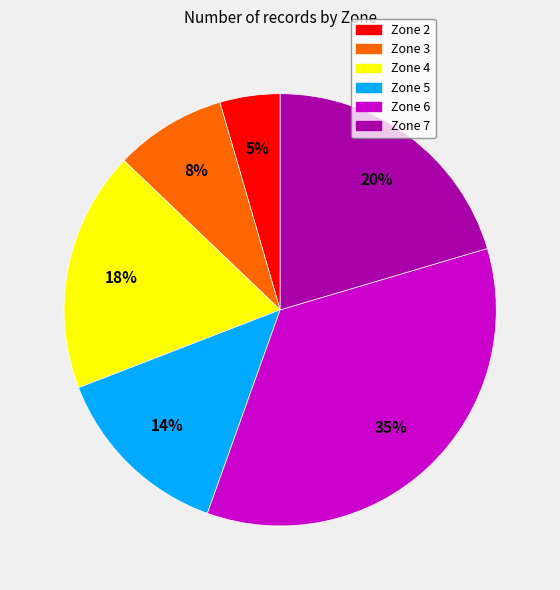

Is Zone 7 the majority of the pie?

No